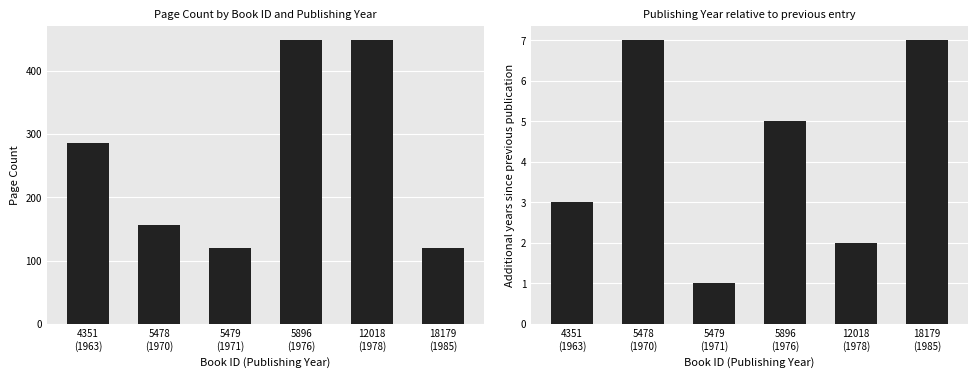

What value does the year difference series have at 5479
(1971)?

1